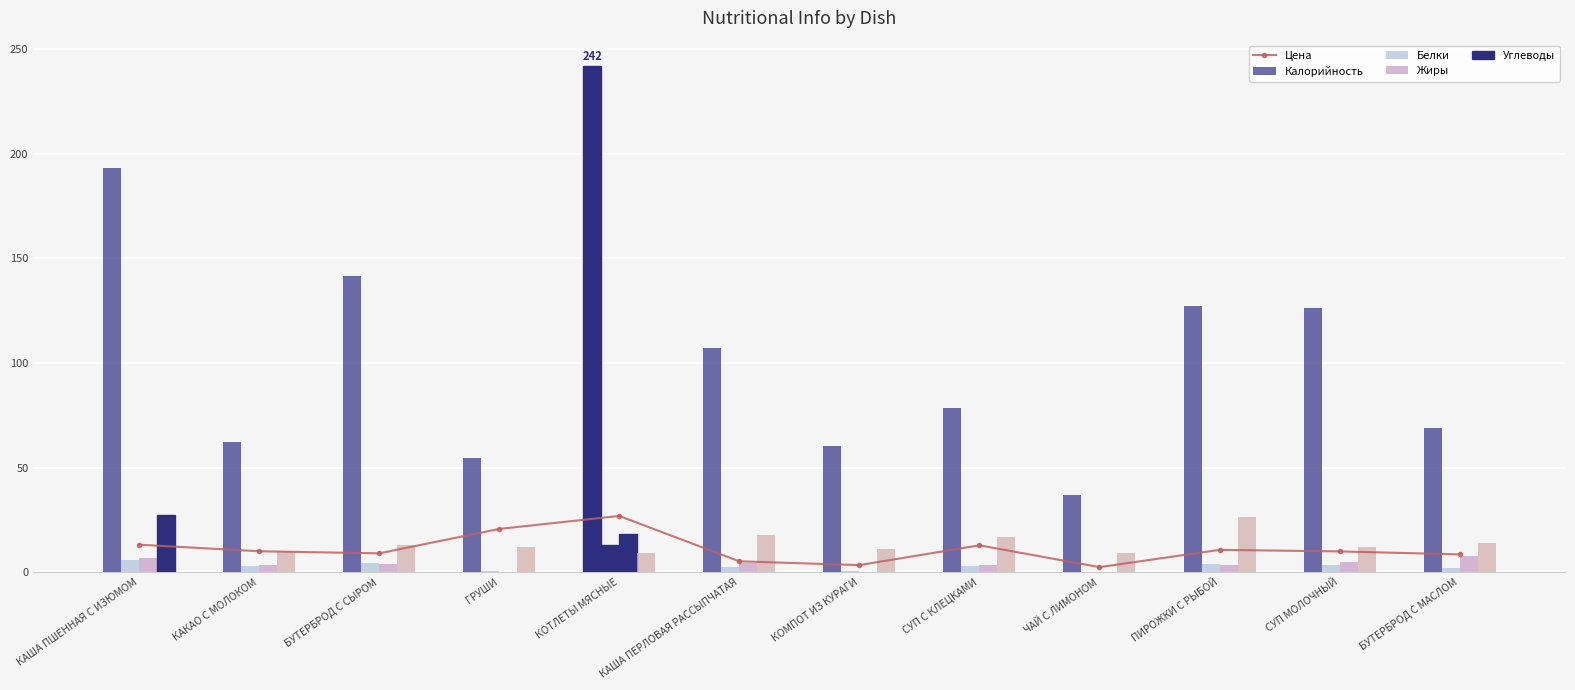

Between КАША ПШЕННАЯ С ИЗЮМОМ and КАКАО С МОЛОКОМ, which is larger?

КАША ПШЕННАЯ С ИЗЮМОМ